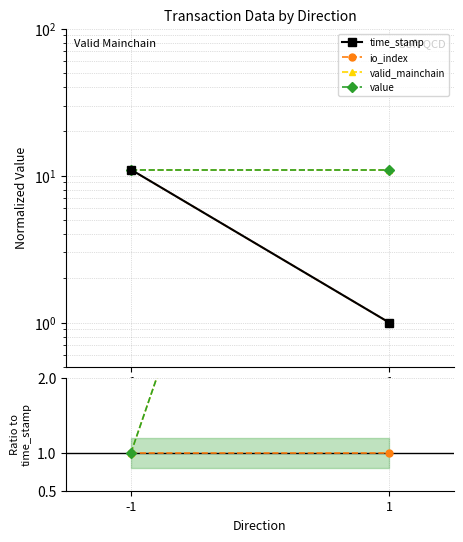

What is the difference between the highest and lowest values at 1?

10.0